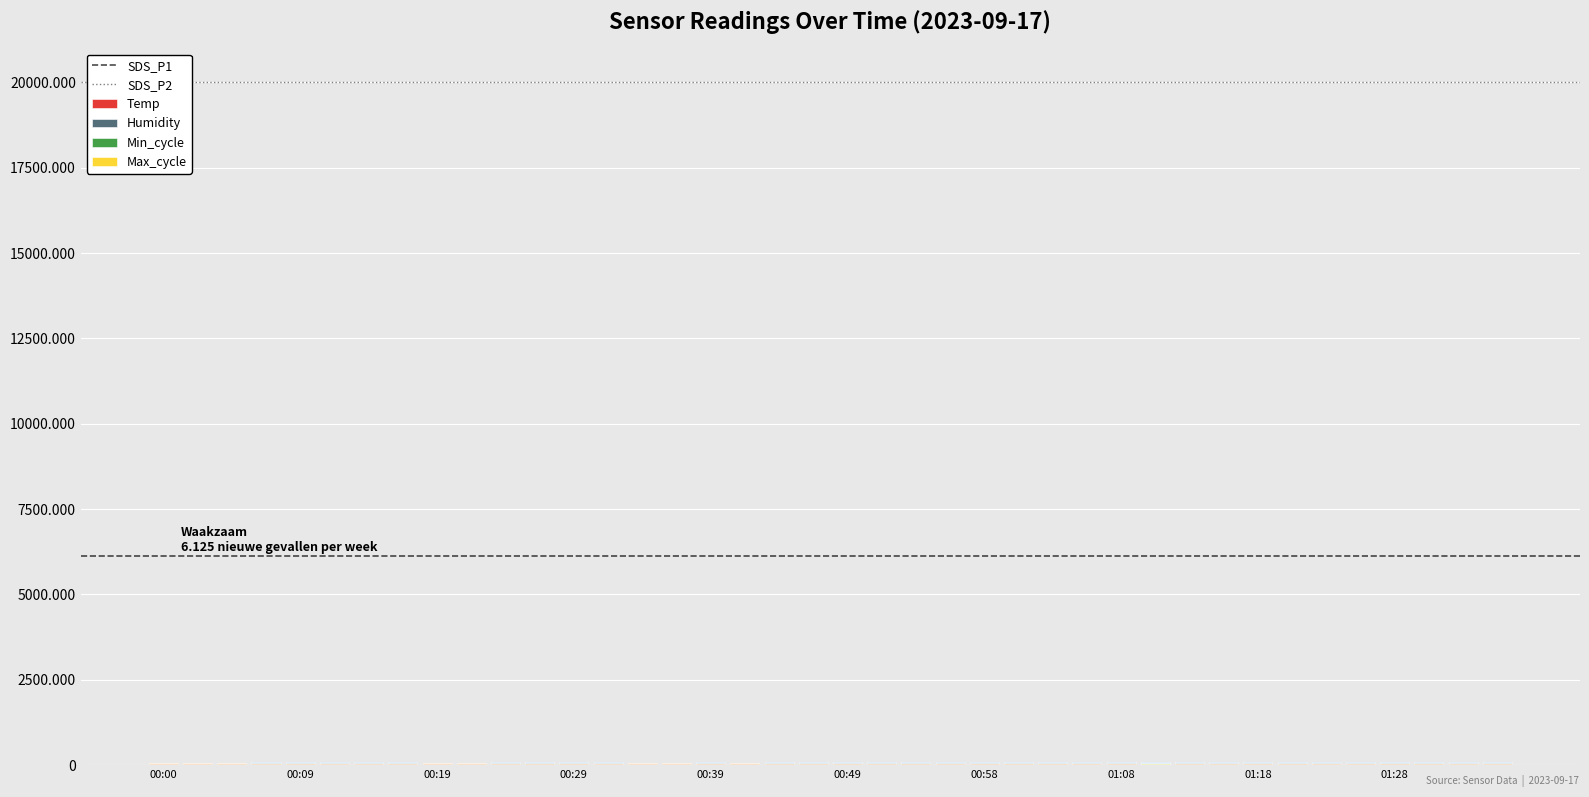

Are the bars horizontal?

No